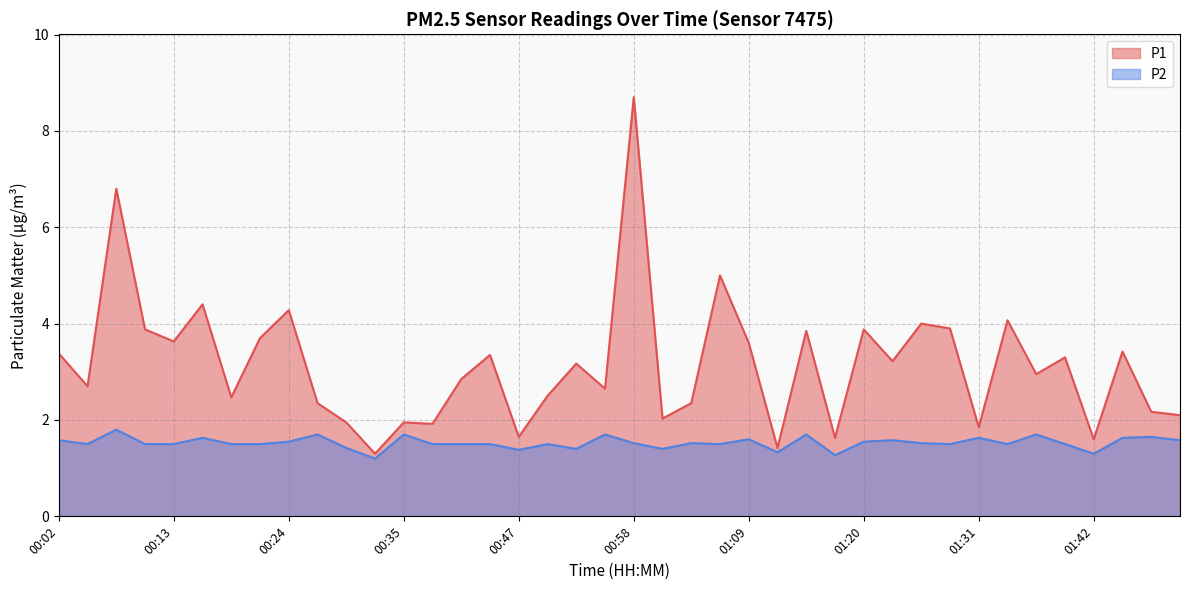

What is the lowest value of the P2 series?

1.2